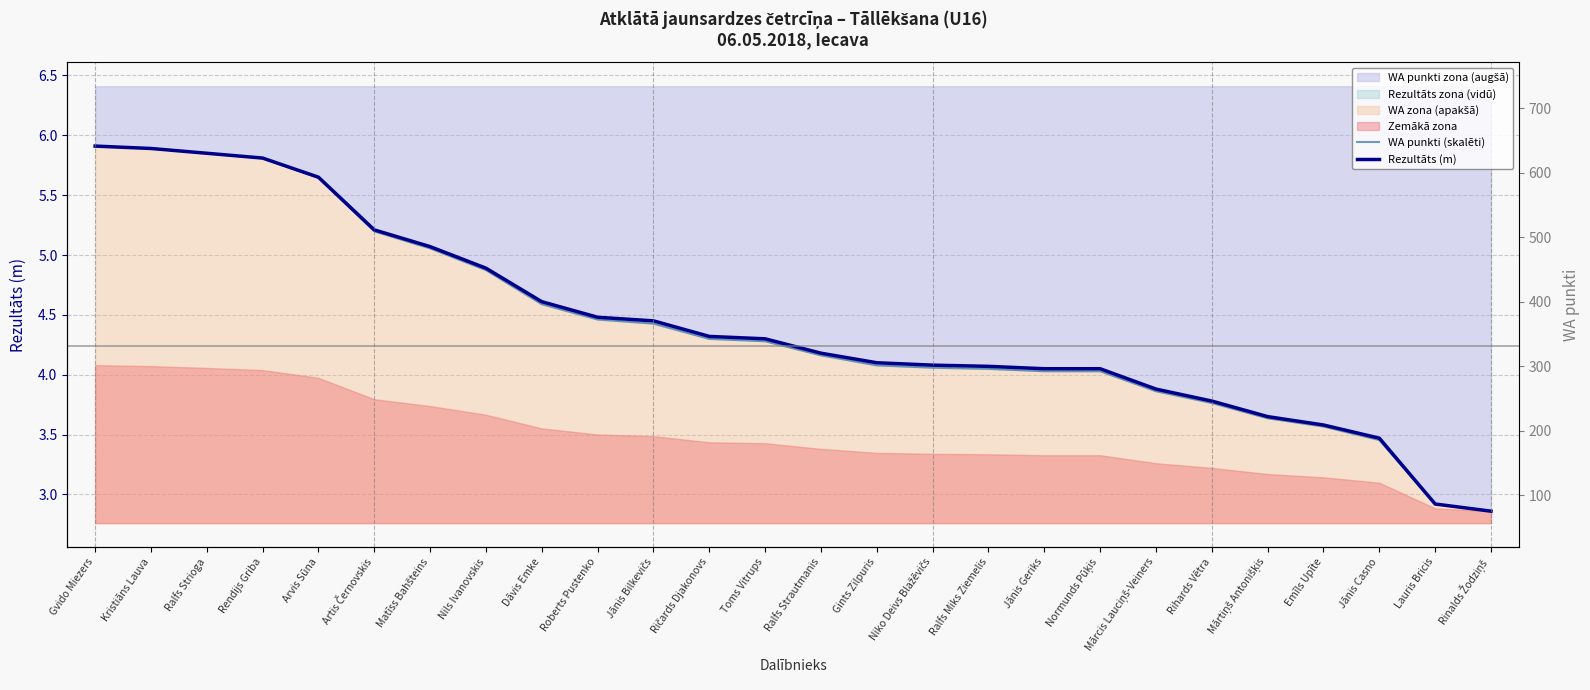

At which label is Rezultāts (m) closest to 4?

Jānis Geriks